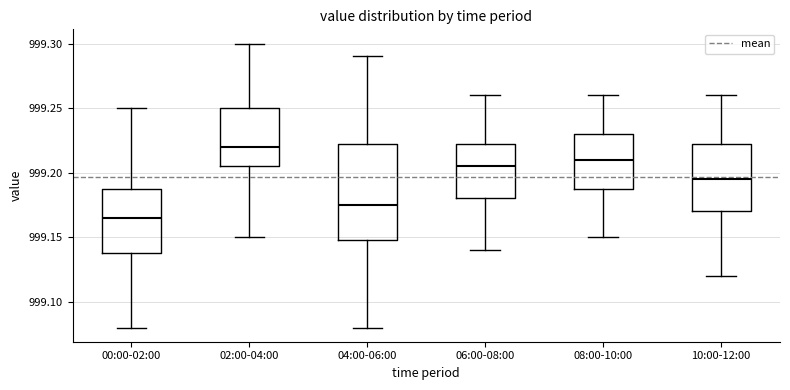

Reading left to right, read every box against the y-axis: the position of its median line, the range the box covers, and the ends of its whiskers. The values are not printed on the chart, so give them approximately, as read against the axis.

00:00-02:00: median 999.165, box 999.140 to 999.190, whiskers 999.080 to 999.250
02:00-04:00: median 999.220, box 999.205 to 999.250, whiskers 999.150 to 999.300
04:00-06:00: median 999.175, box 999.150 to 999.225, whiskers 999.080 to 999.290
06:00-08:00: median 999.205, box 999.180 to 999.225, whiskers 999.140 to 999.260
08:00-10:00: median 999.210, box 999.190 to 999.230, whiskers 999.150 to 999.260
10:00-12:00: median 999.195, box 999.170 to 999.225, whiskers 999.120 to 999.260